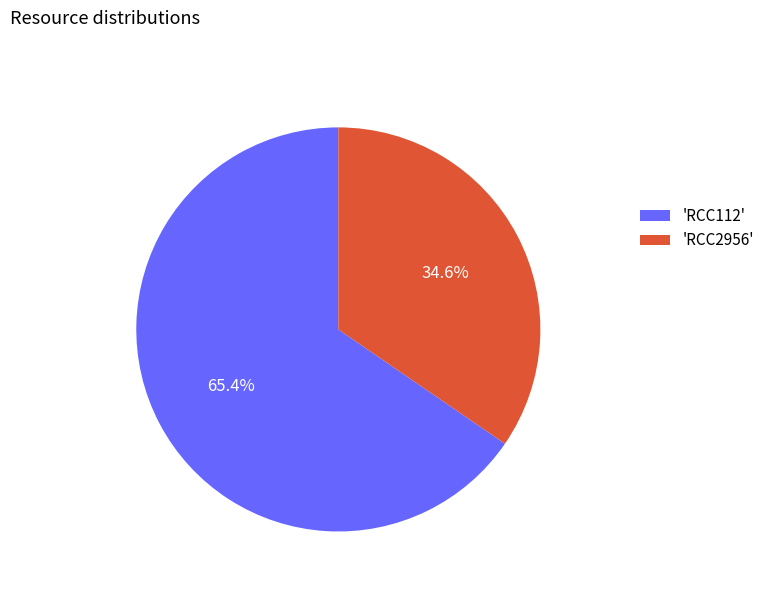

Rank the categories by value from highest to lowest.

'RCC112', 'RCC2956'